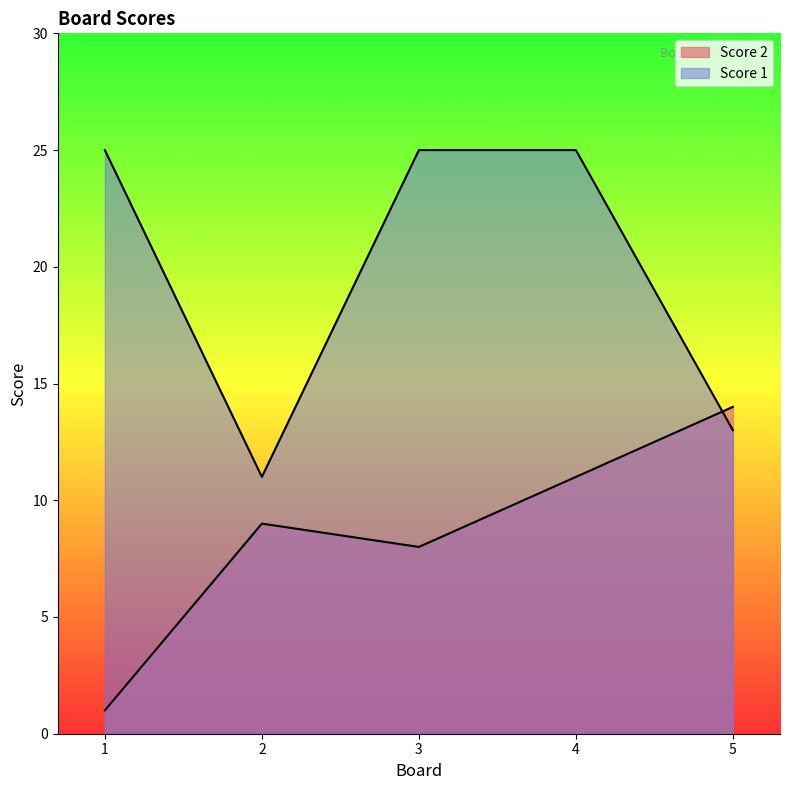

What is the average value of the Score 2 series?

9